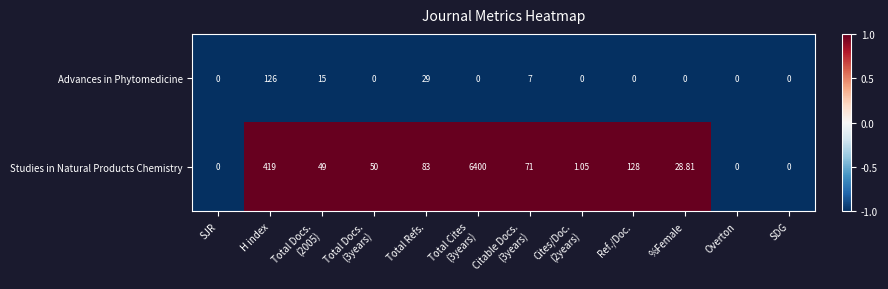

At which label does Studies in Natural Products Chemistry first exceed 50?

H index